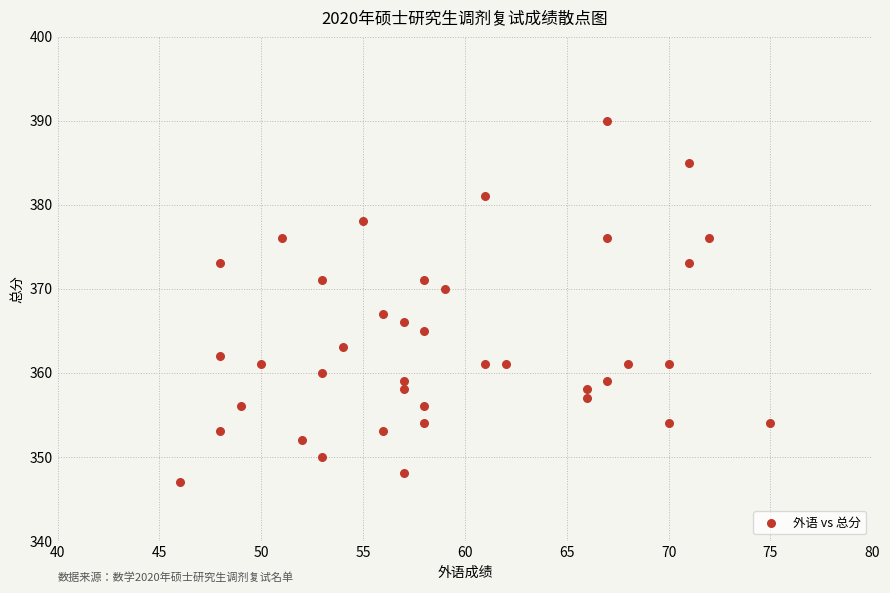

What Y value in the scatter plot is closest to 368?

367